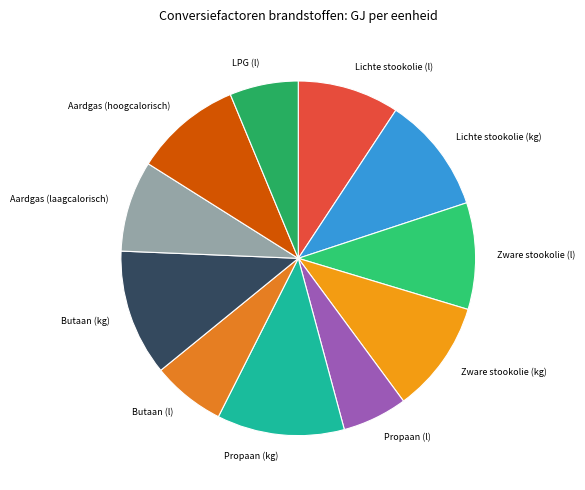

Do Zware stookolie (l) and Butaan (kg) together represent more than half of the pie?

No